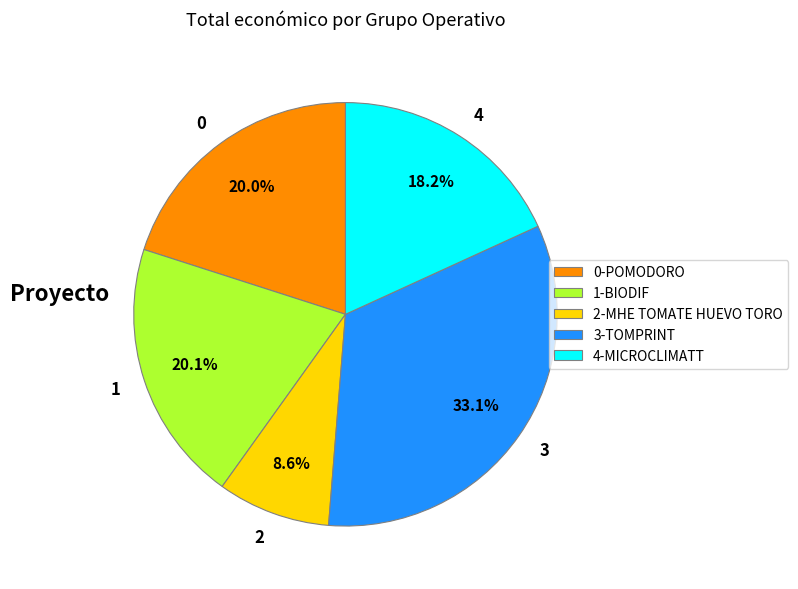

Is there a majority slice in this chart?

No